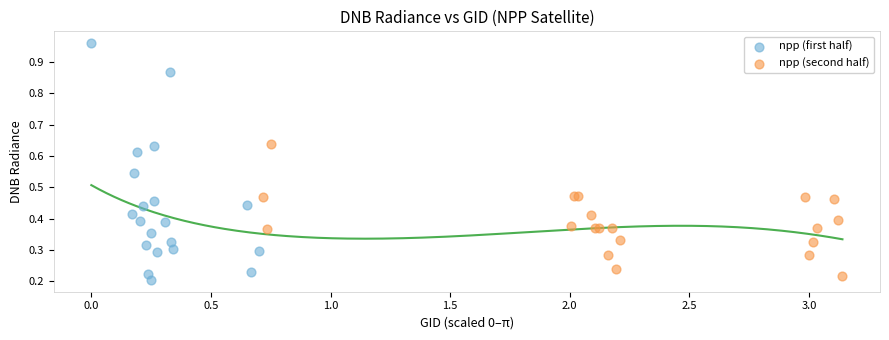

Which series has the largest Y range (max minus min)?

npp (first half)